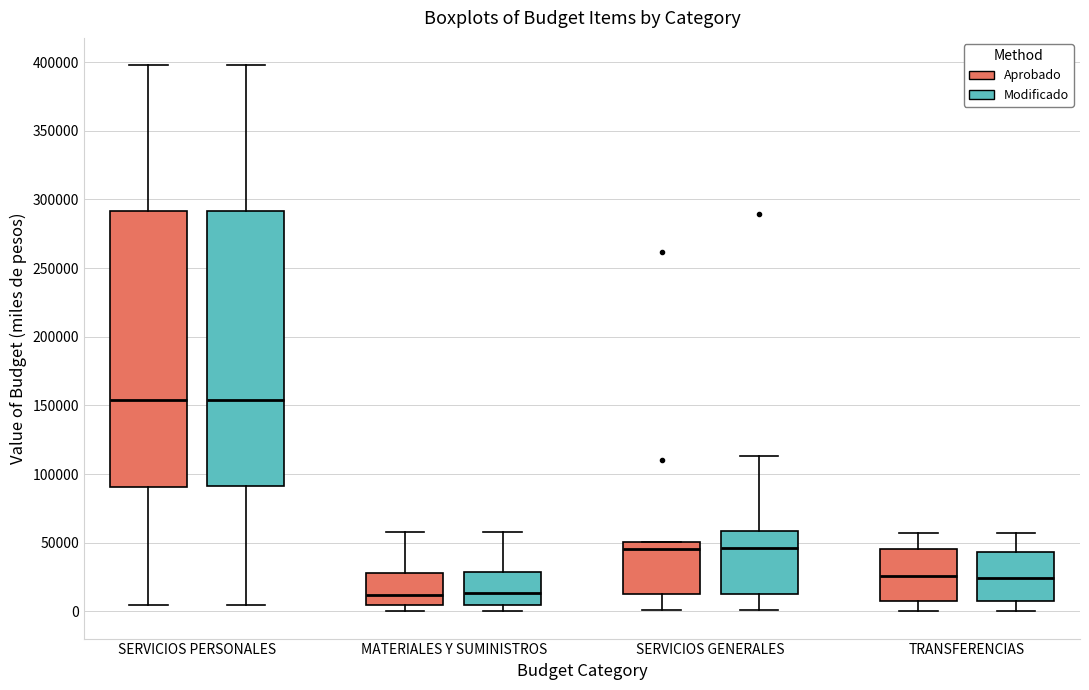

Where is the upper edge of the box for SERVICIOS GENERALES (Aprobado) on the y-axis? The values are not printed on the chart, so give them approximately, as read against the axis.

50000